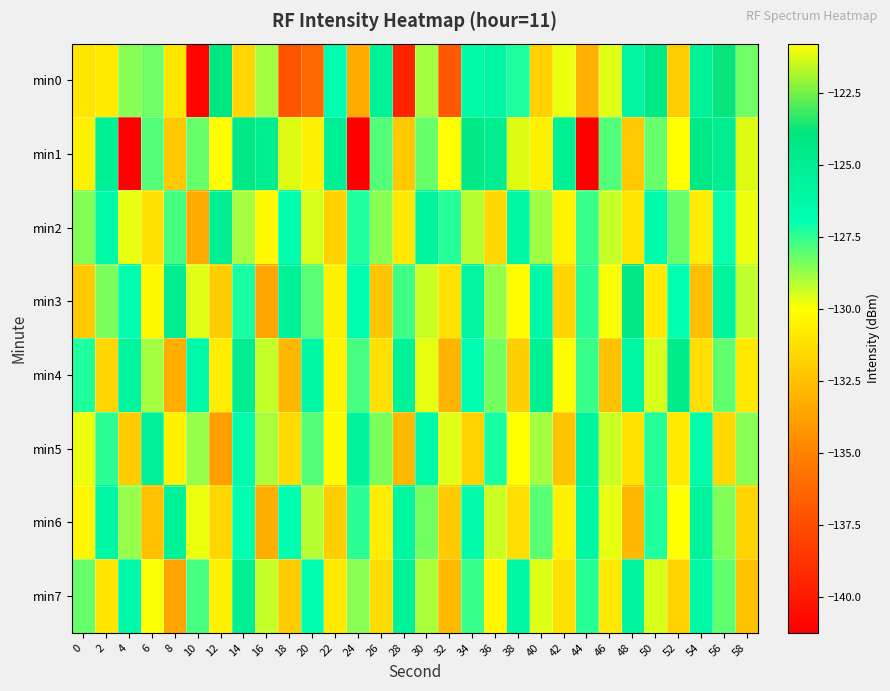

At which category is the sum across all series the highest?

14